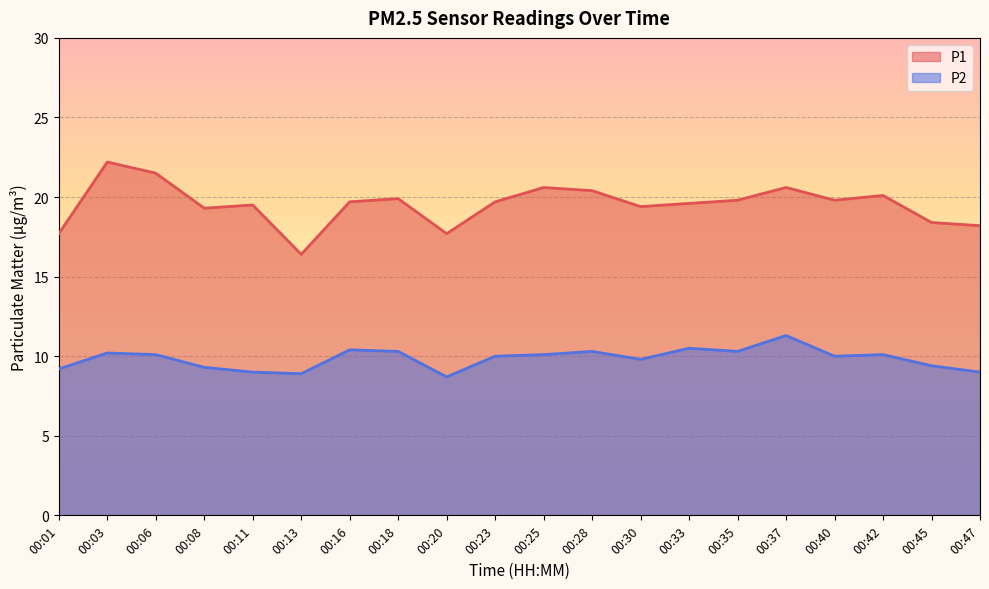

At which category does P2 reach its first local valley?

00:13